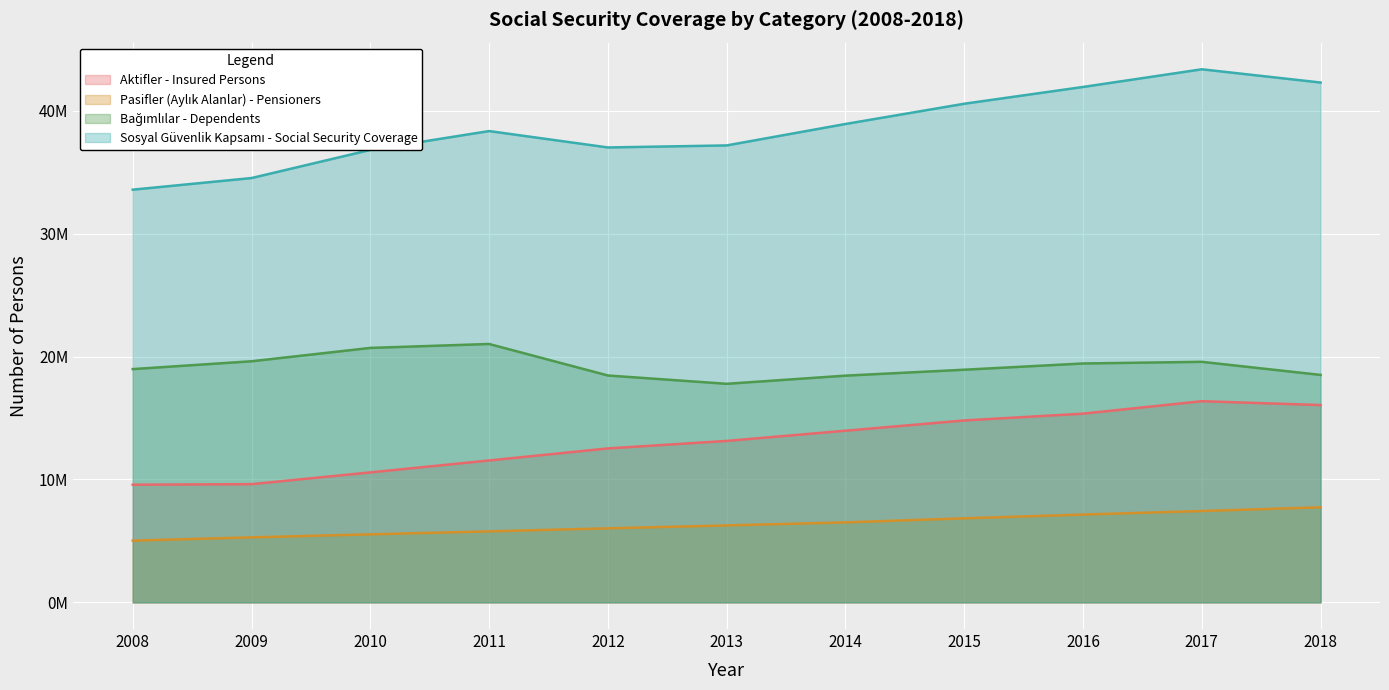

What is the difference between the maximum and minimum values in the Pasifler (Aylık Alanlar) - Pensioners series?

2711308